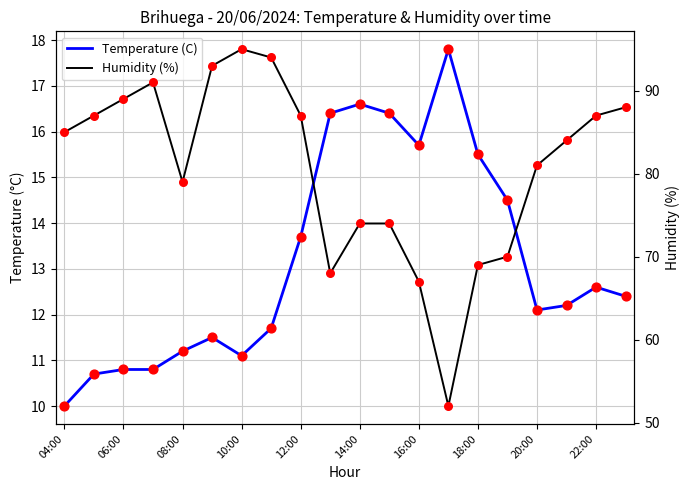

Which series contains the lowest Y value?

Temperature (C)